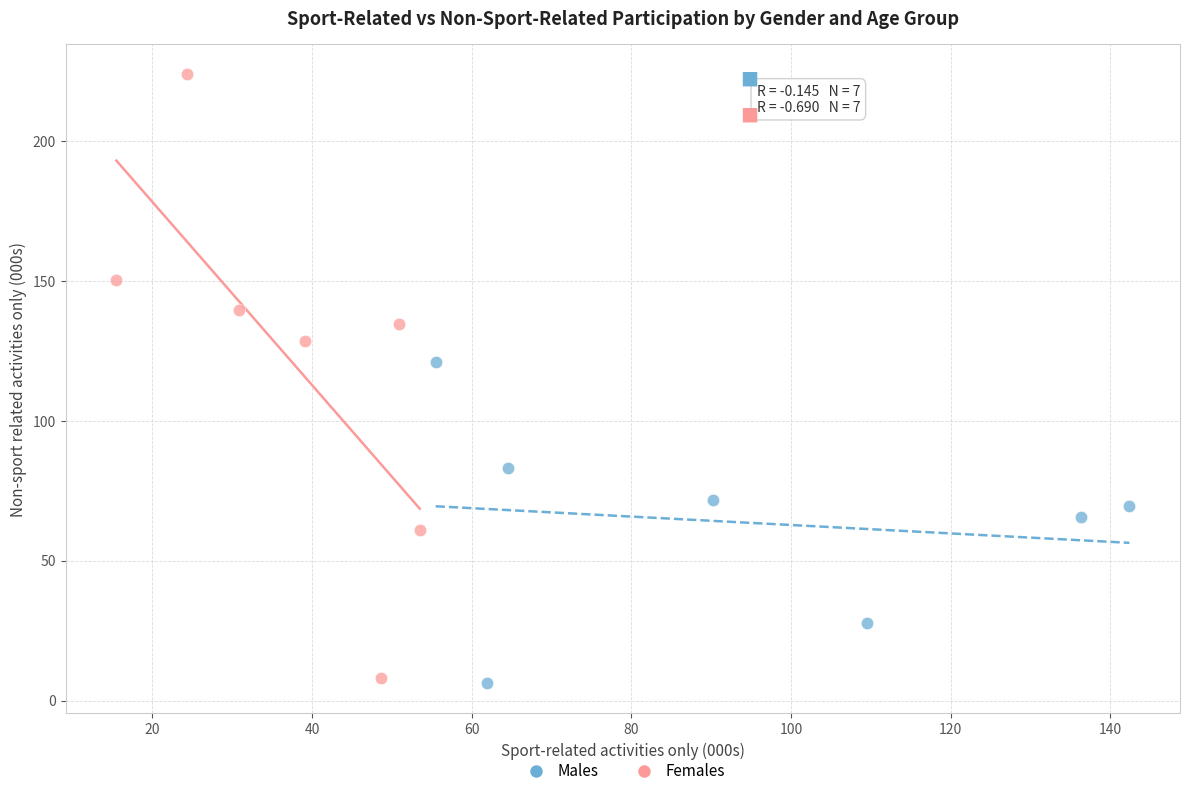

Which series has the widest spread of Y values?

Females